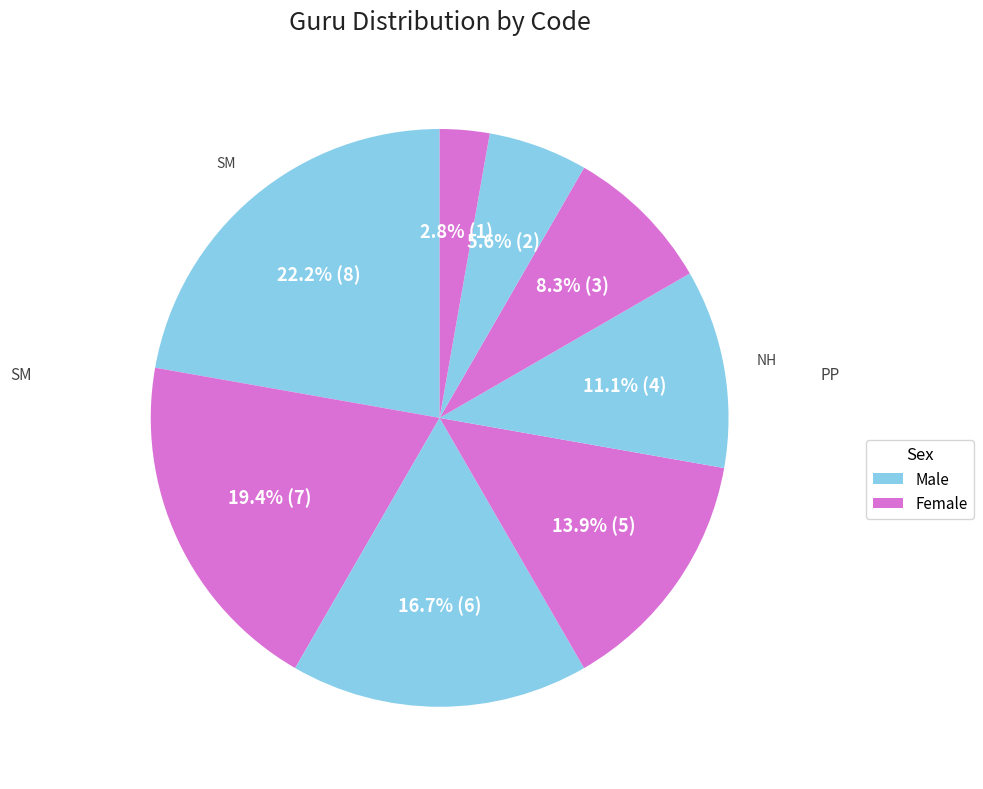

How many segments does this pie chart have?

8